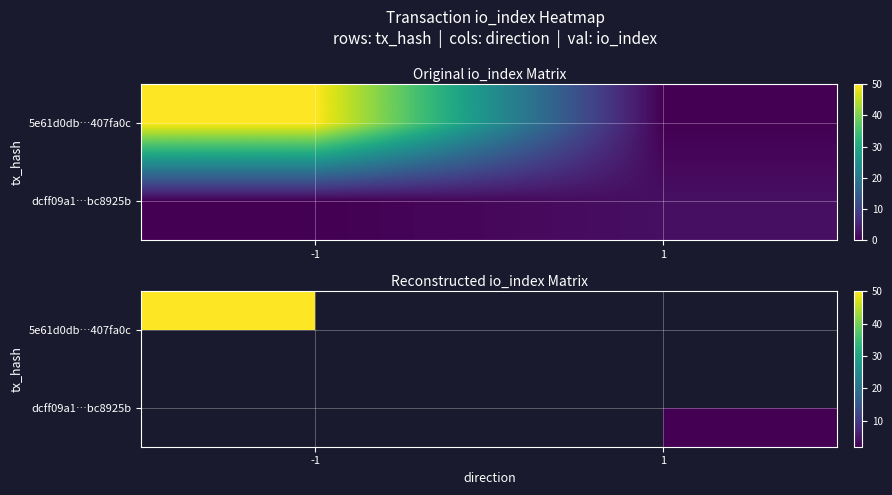

At how many categories does at least one series exceed 7?

1